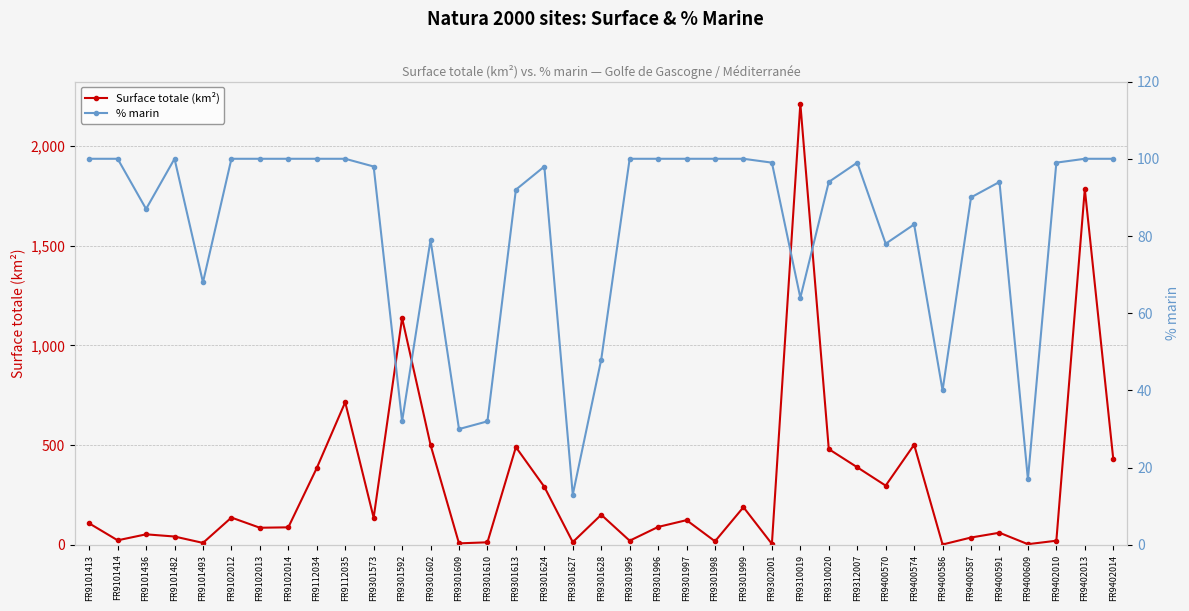

What is the difference between the second highest and minimum values in the Surface totale (km²) series?

1781.0